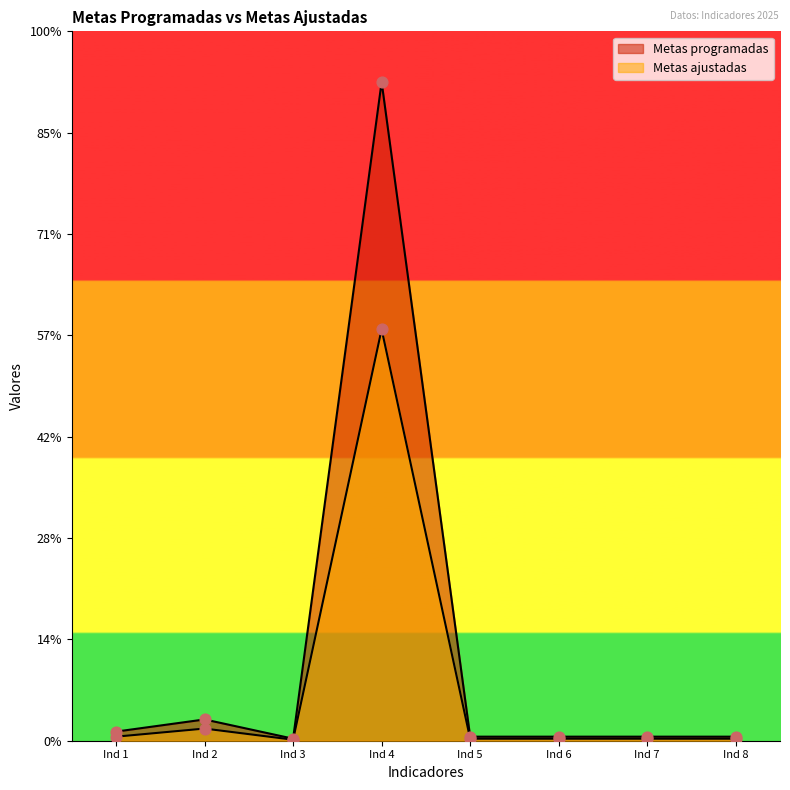

What are all the series names shown in the legend?

Metas programadas, Metas ajustadas